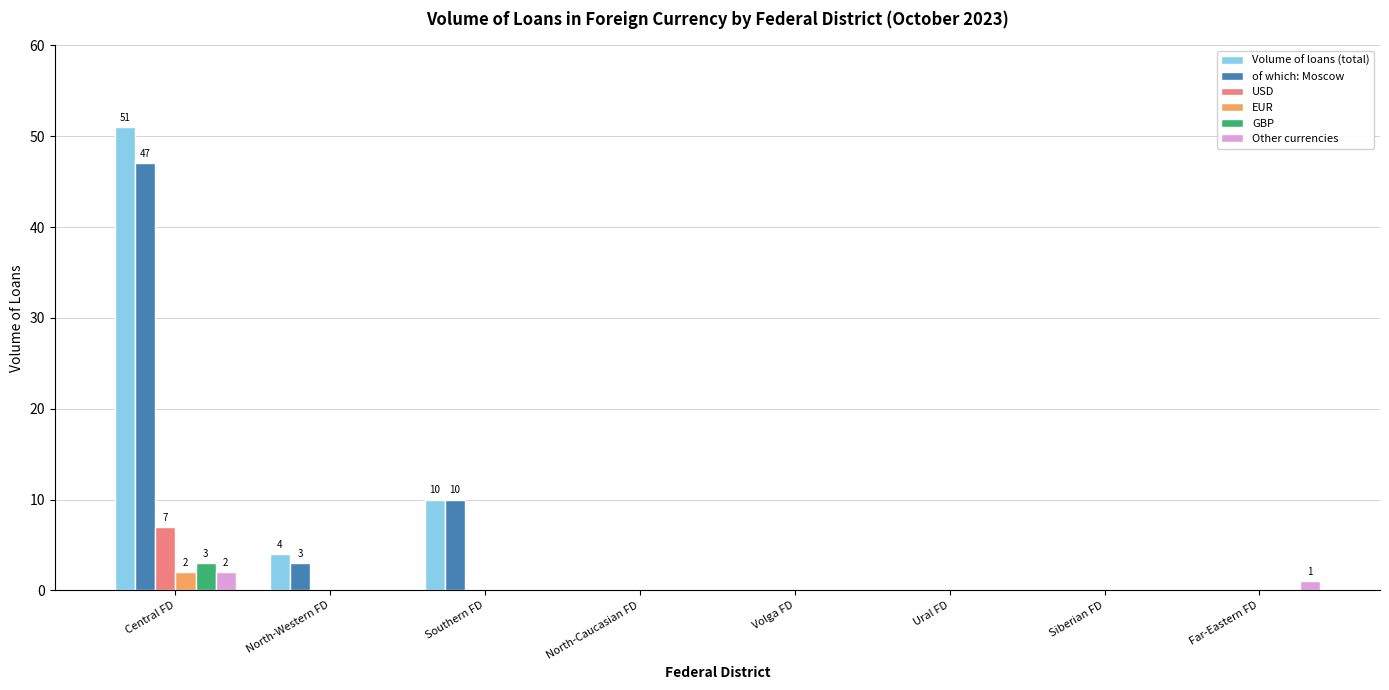

At which category is the sum across all series the highest?

Central FD